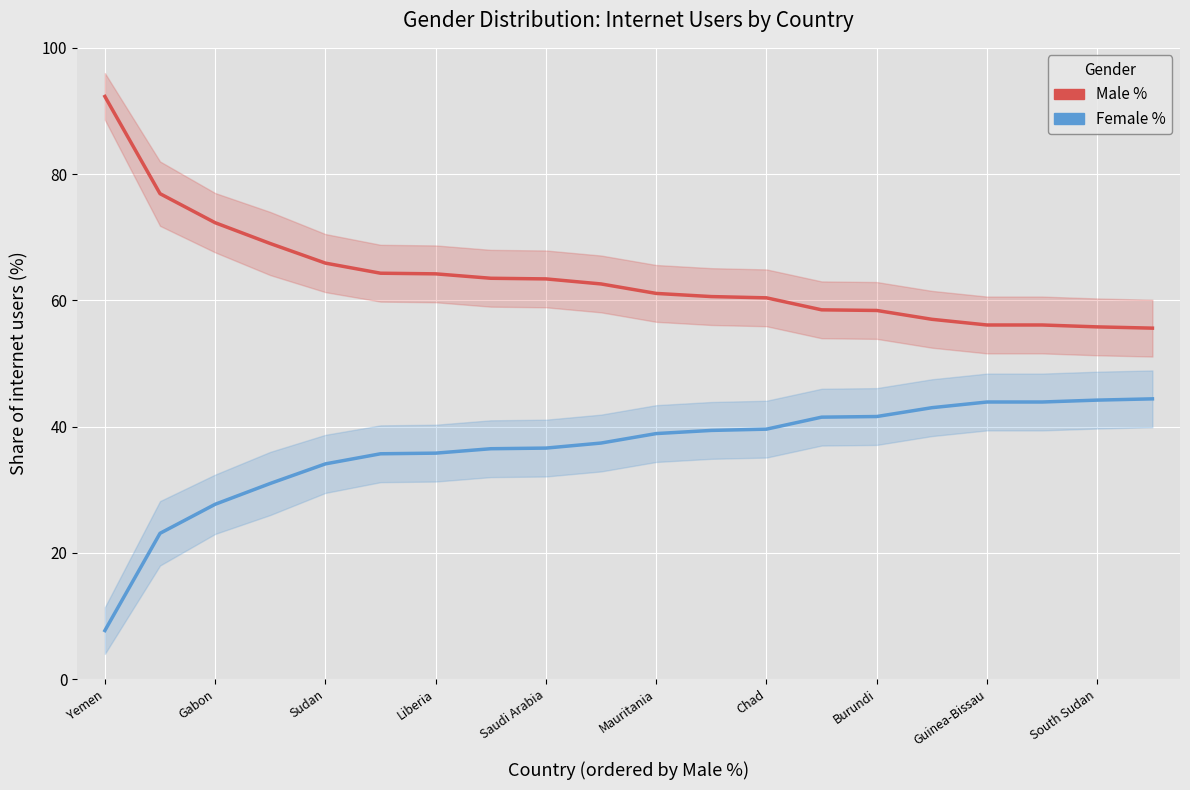

Is this an area chart (filled region under the line)?

No